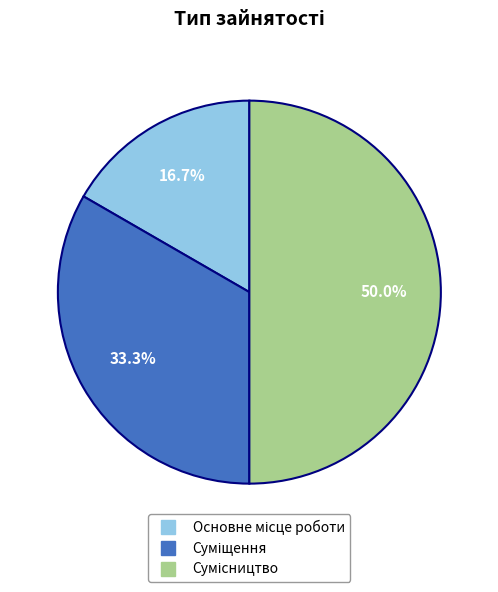

Count the number of slices in the pie.

3